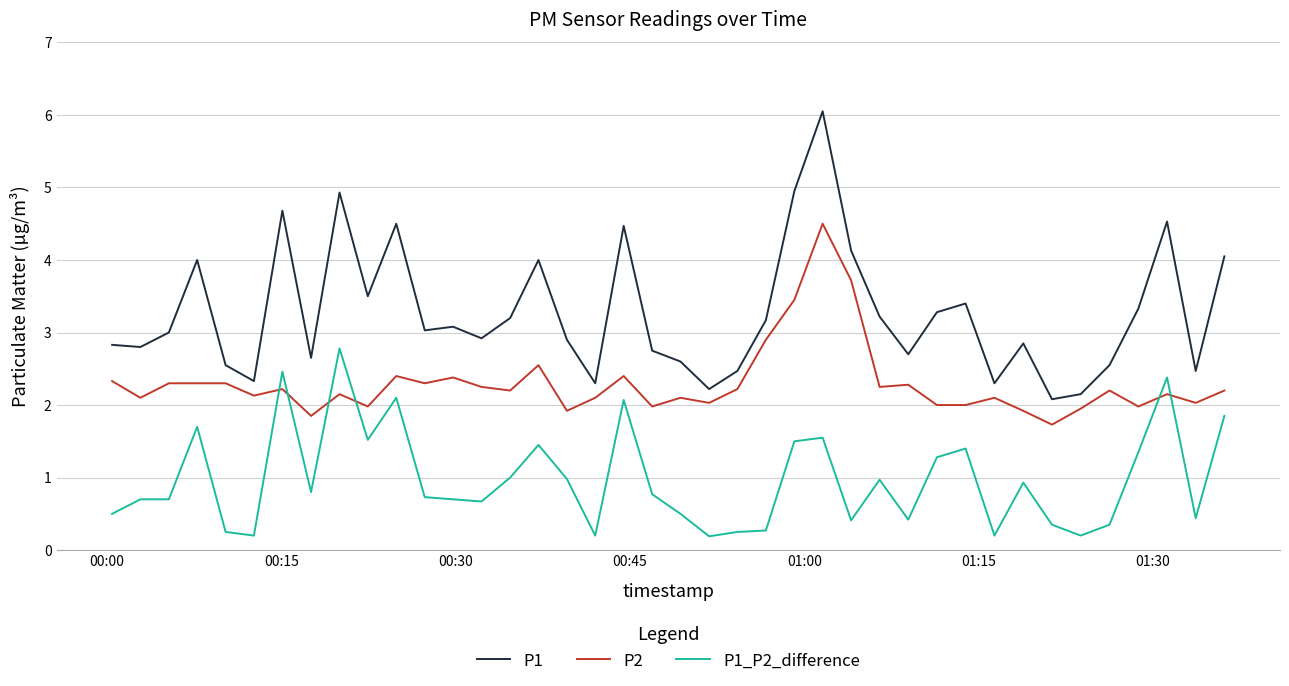

What is the highest value of the P2 series?

4.5